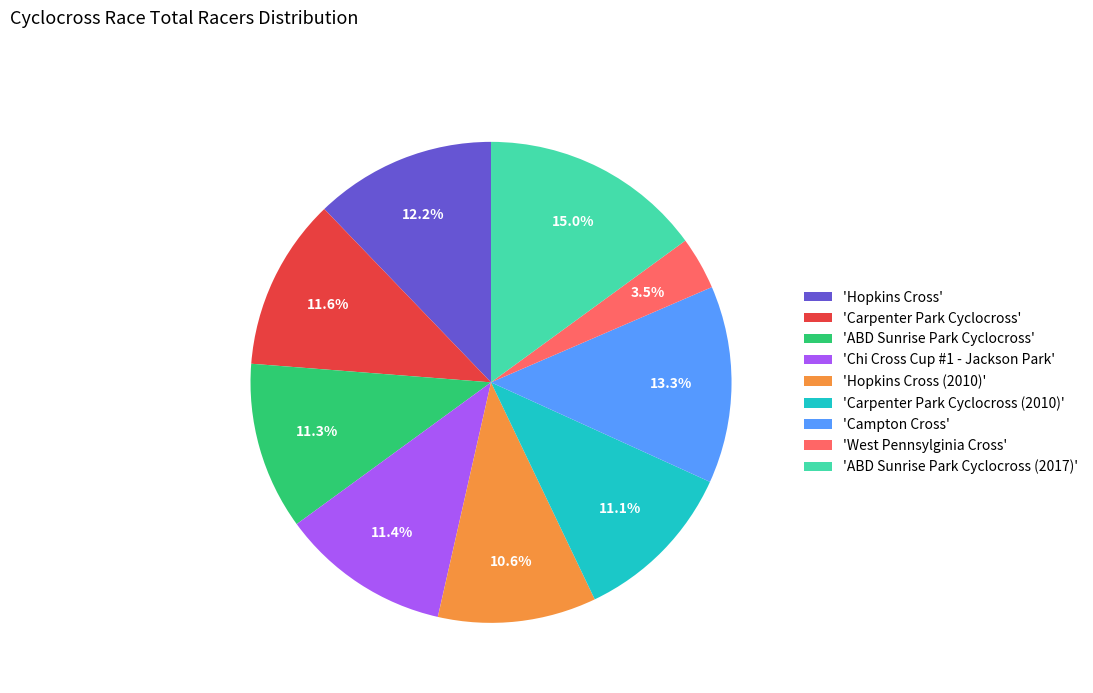

Approximately how many times larger is the value at 'Campton Cross' compared to 'Carpenter Park Cyclocross'?

1.1